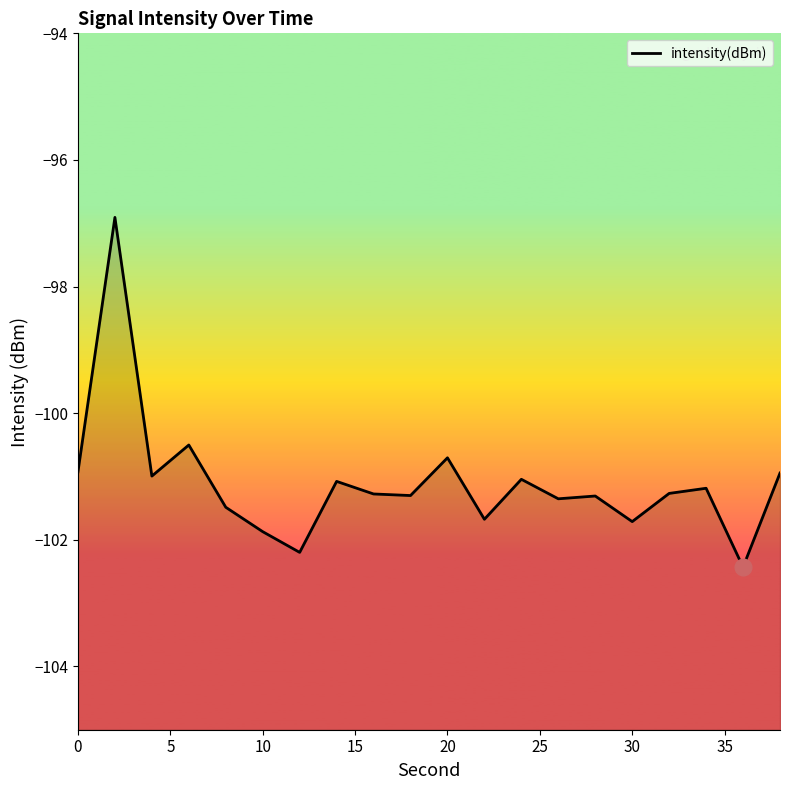

What is the minimum value shown in the chart?

-102.4